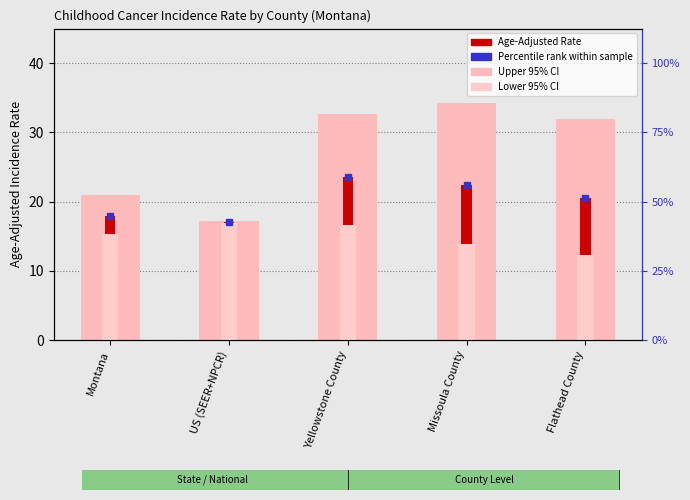

Reading right to left, extract all data points from this chart.

Upper 95% CI: Flathead County=32.0	Missoula County=34.2	Yellowstone County=32.6	US (SEER+NPCR)=17.2	Montana=20.9
Age-Adjusted Incidence Rate: Flathead County=20.5	Missoula County=22.4	Yellowstone County=23.6	US (SEER+NPCR)=17.0	Montana=18.0
Lower 95% CI: Flathead County=12.3	Missoula County=13.9	Yellowstone County=16.6	US (SEER+NPCR)=16.9	Montana=15.4